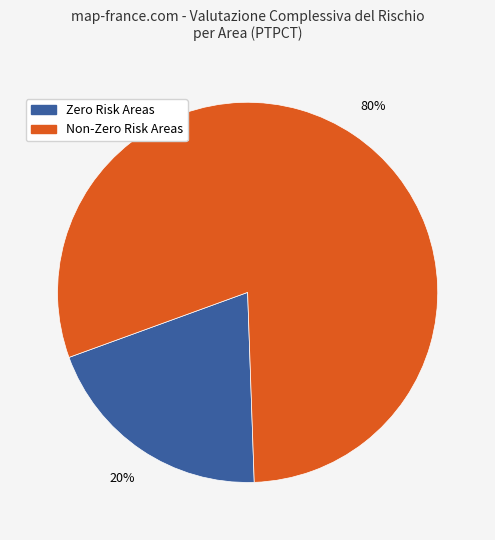

How many segments does this pie chart have?

2